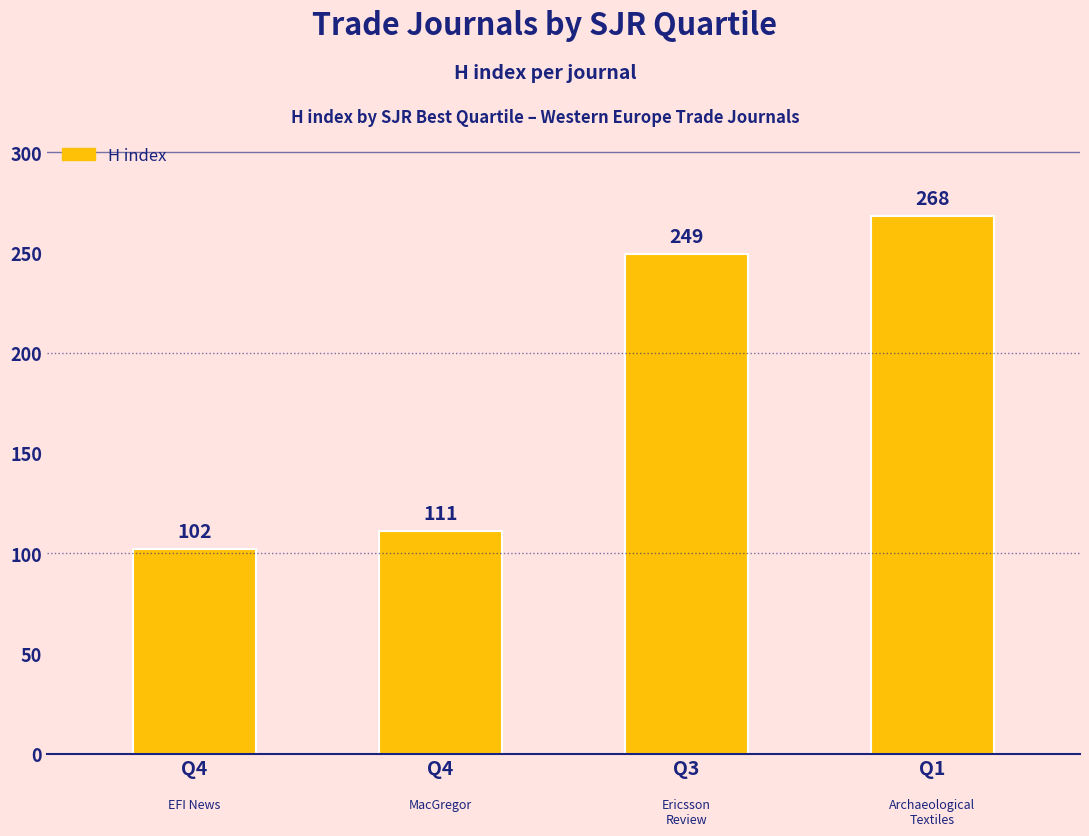

Are the bars horizontal?

No